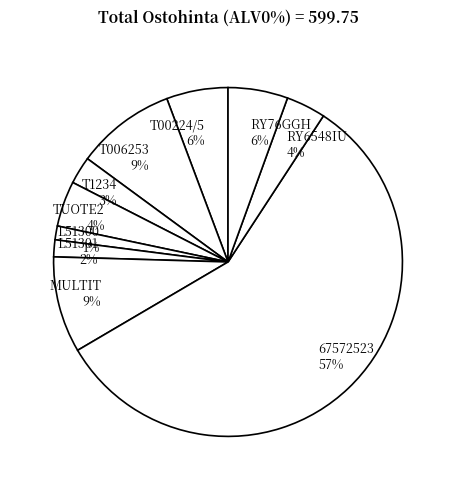

Count the number of slices in the pie.

10